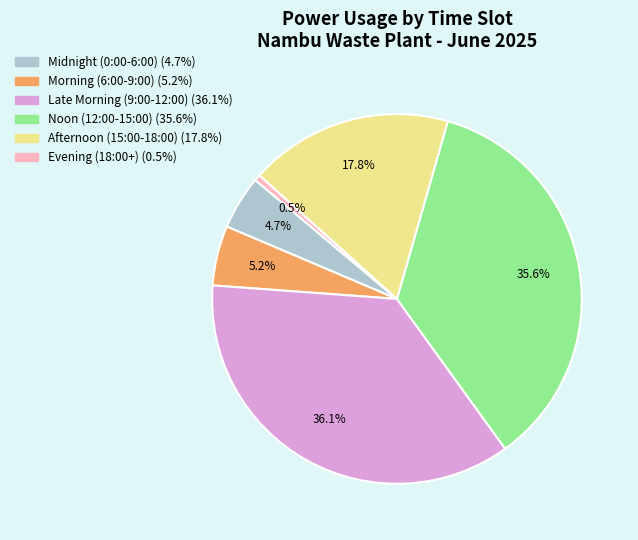

Does any single category account for the majority?

No